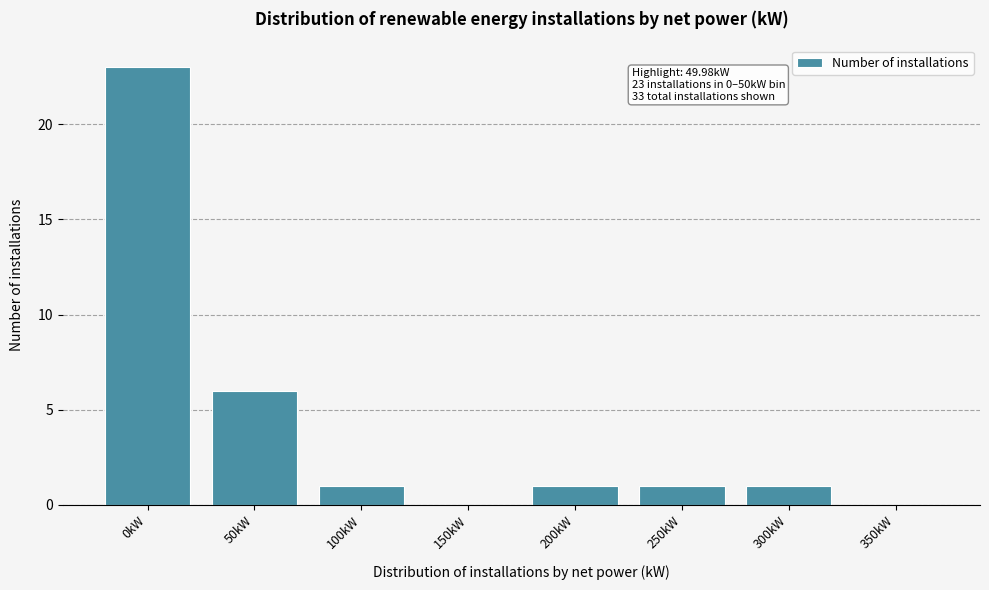

Reading left to right, extract all data points from this chart.

0kW=23	50kW=6	100kW=1	150kW=0	200kW=1	250kW=1	300kW=1	350kW=0